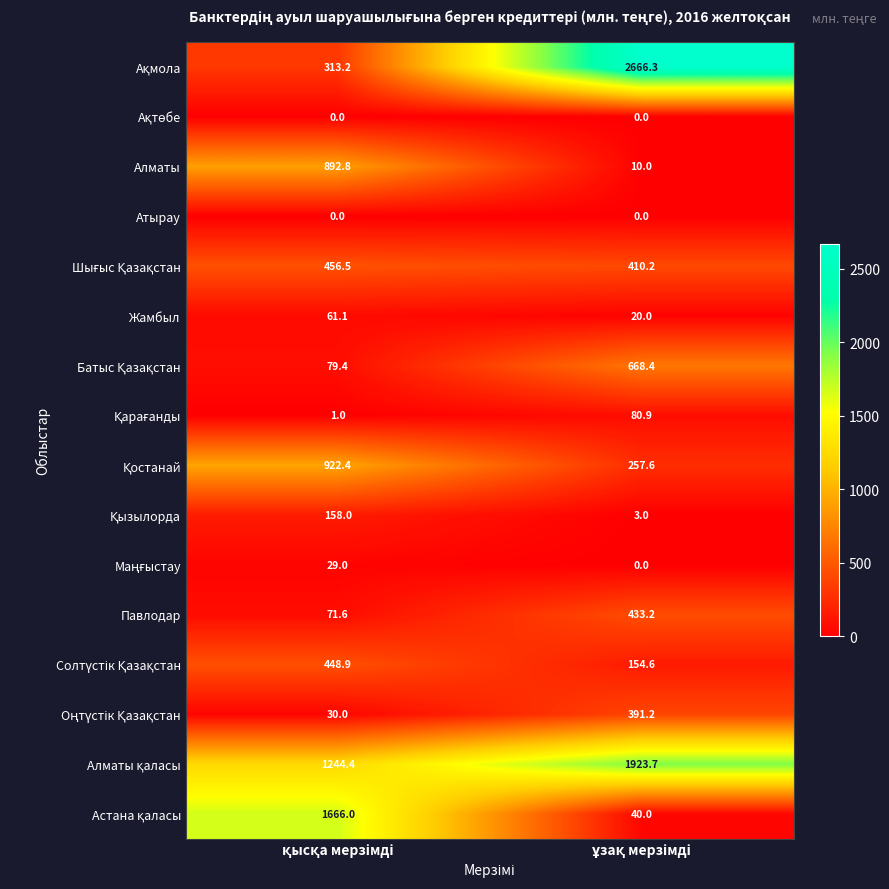

What is the greatest value displayed?

2666.3